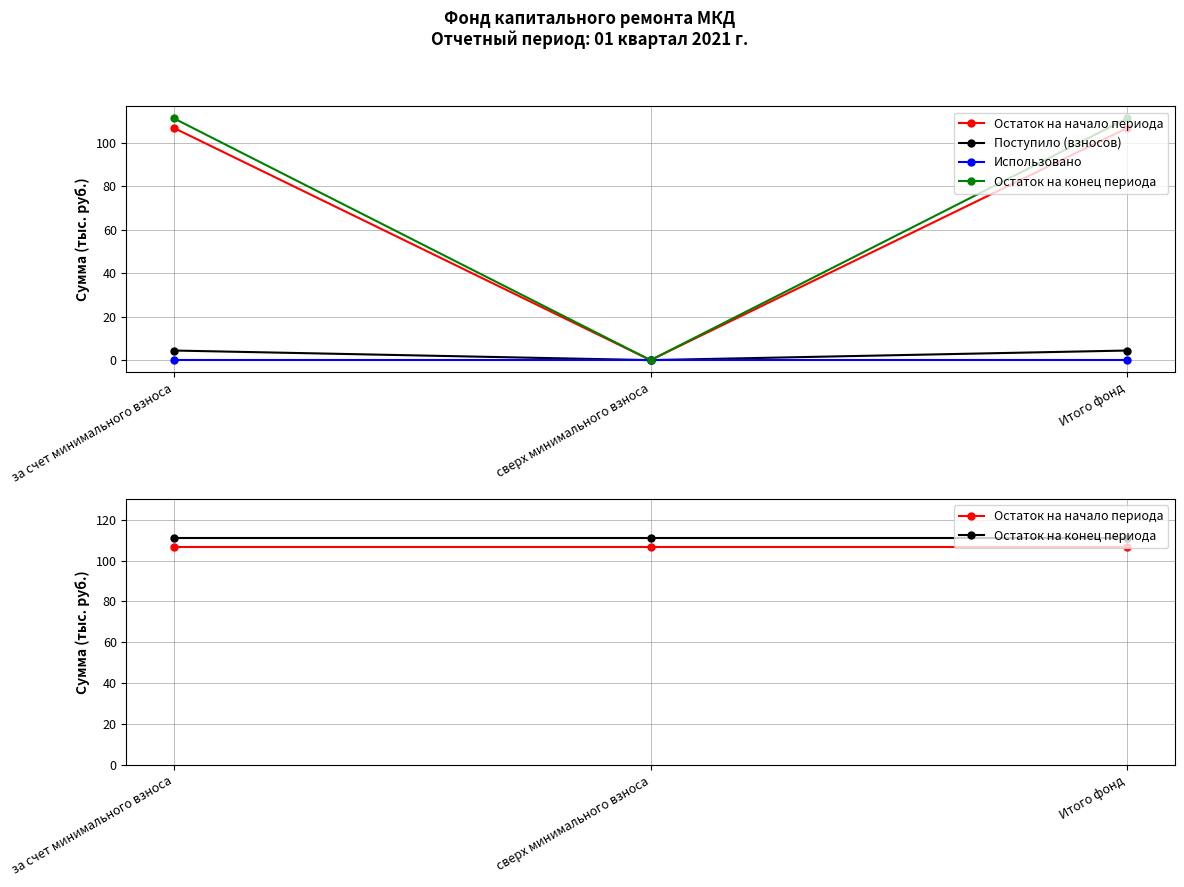

At which category is the sum across all series the highest?

за счет минимального взноса